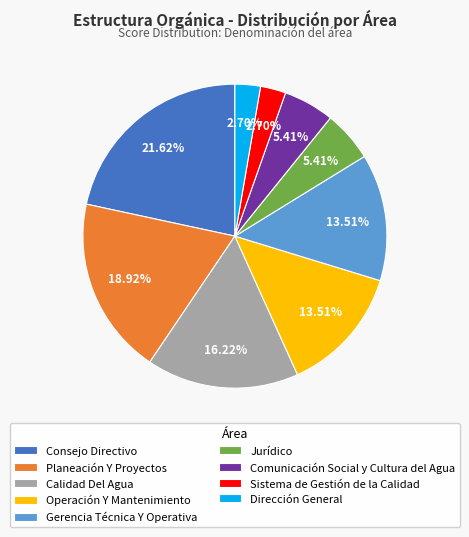

True or false: Dirección General accounts for 3% of the total.

True